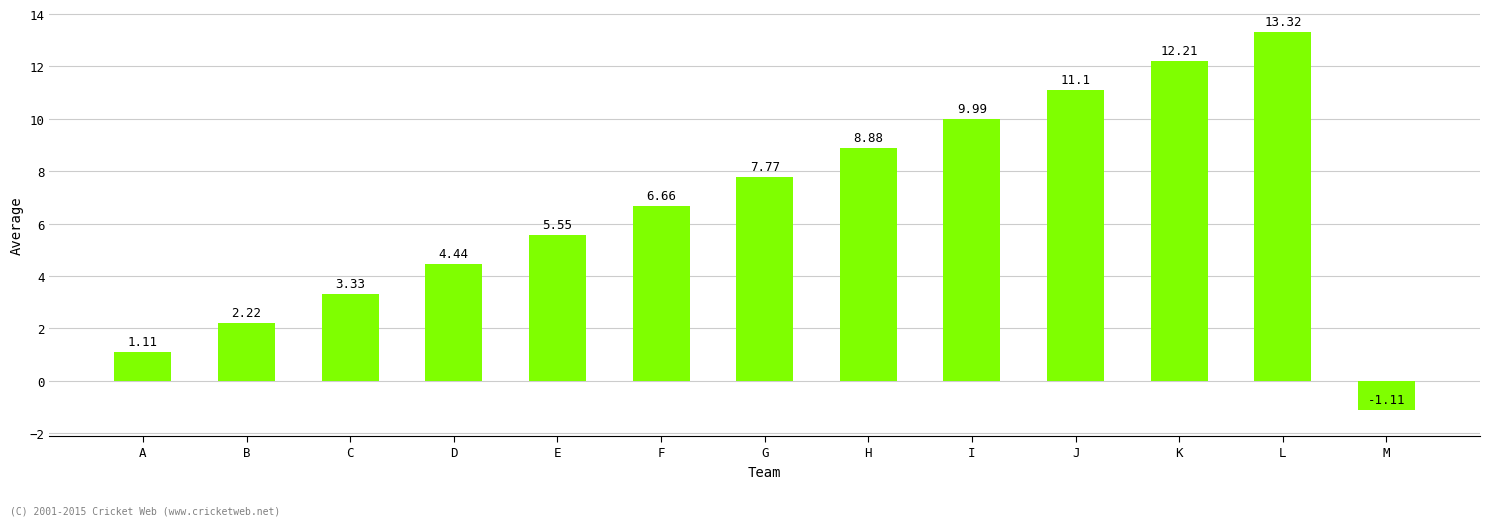

Approximately how many times larger is the value at E compared to G?

0.7